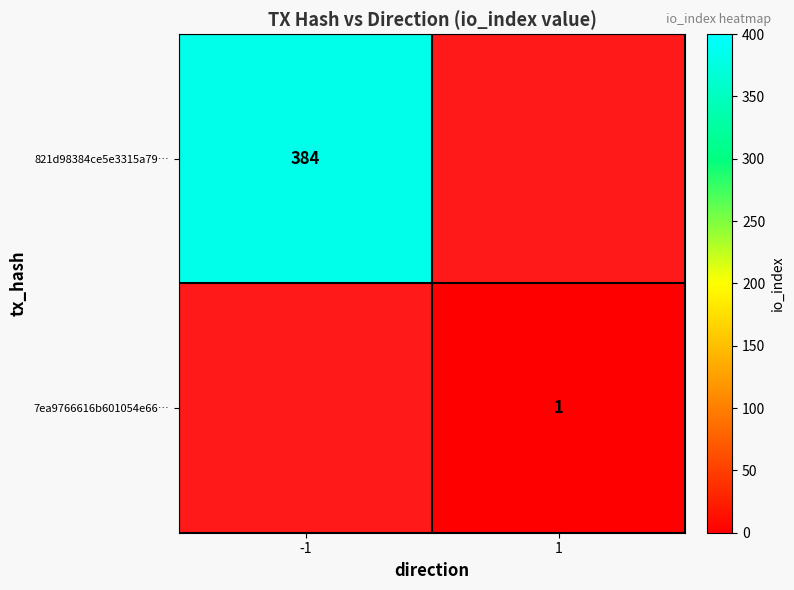

Between 1 and -1, which is larger?

-1